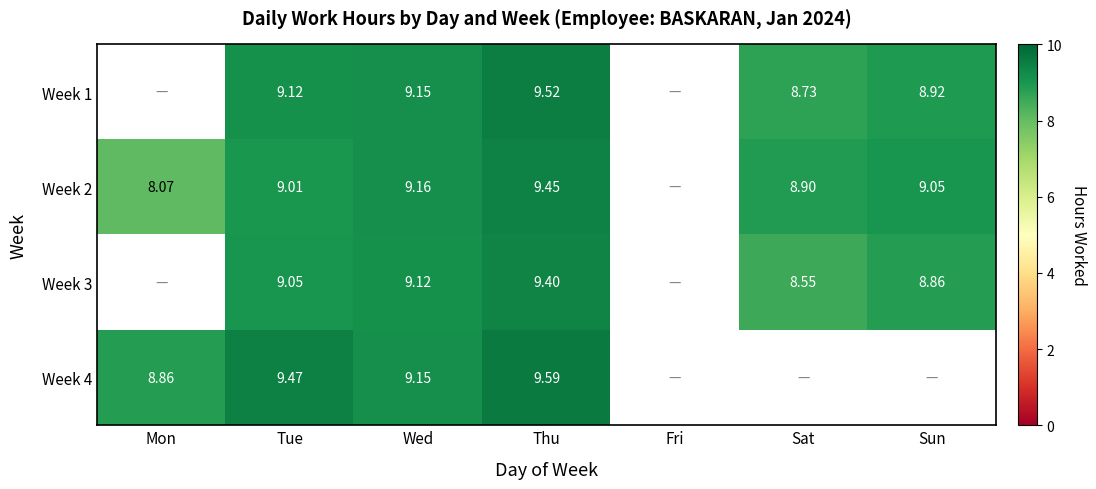

Is the value of Week 2 at Fri greater than the value of Week 1 at Mon?

No